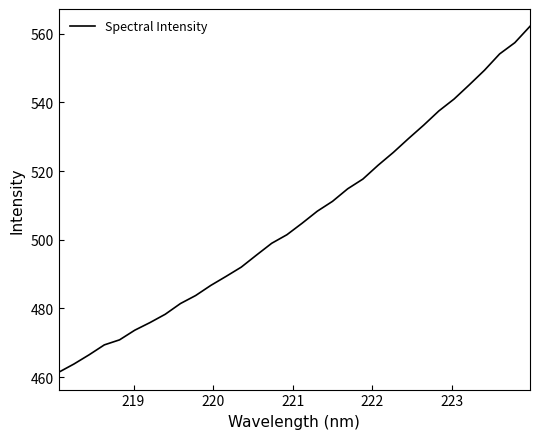

Reading right to left, what are all the values shown in this chart?

562.1	557.4	554.1	549.3	545.1	541.0	537.5	533.4	529.4	525.4	521.7	517.7	514.8	511.2	508.3	504.8	501.4	499.0	495.5	492.0	489.3	486.7	483.7	481.4	478.3	475.9	473.6	470.8	469.4	466.5	463.8	461.4